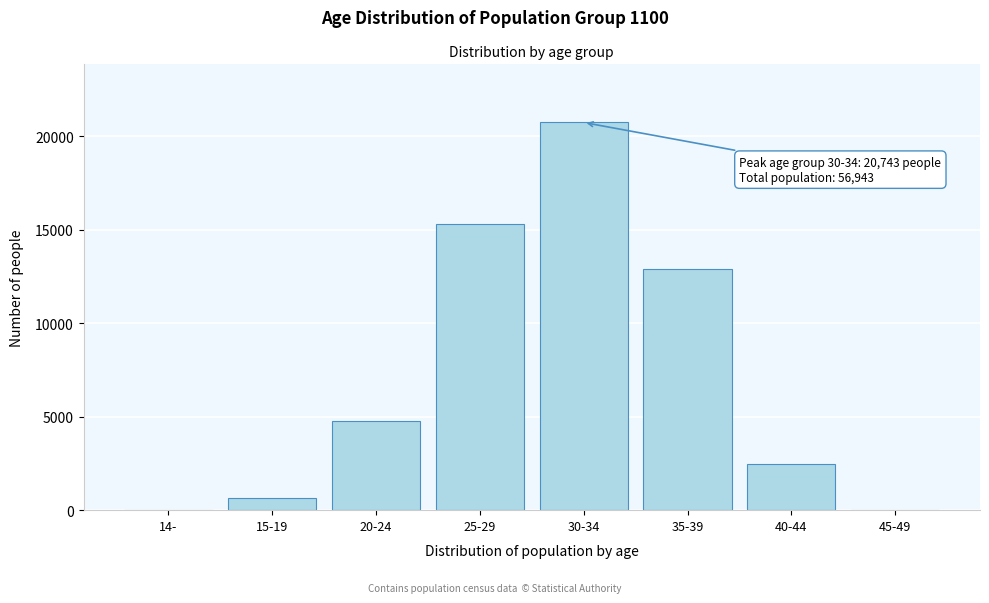

Between 40-44 and 15-19, which is larger?

40-44